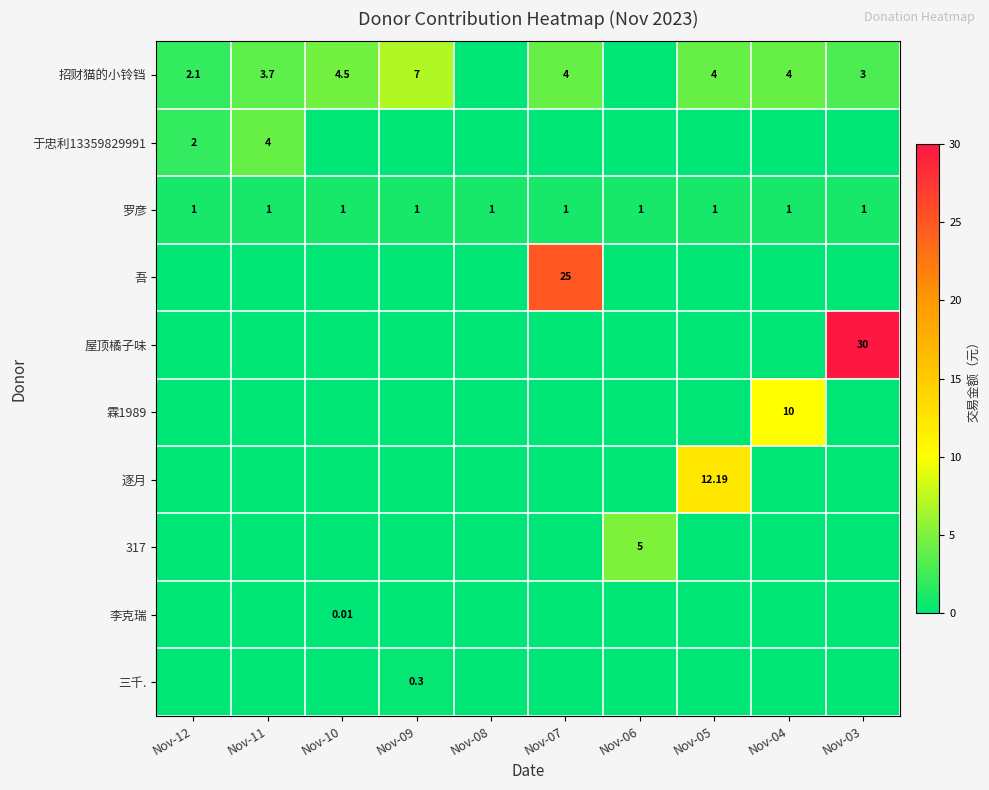

What is the difference between the maximum and minimum values in the 霖1989 series?

10.0